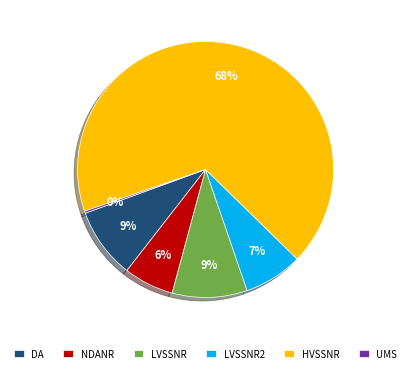

To the nearest percent, what percentage of the pie is LVSSNR?

9%